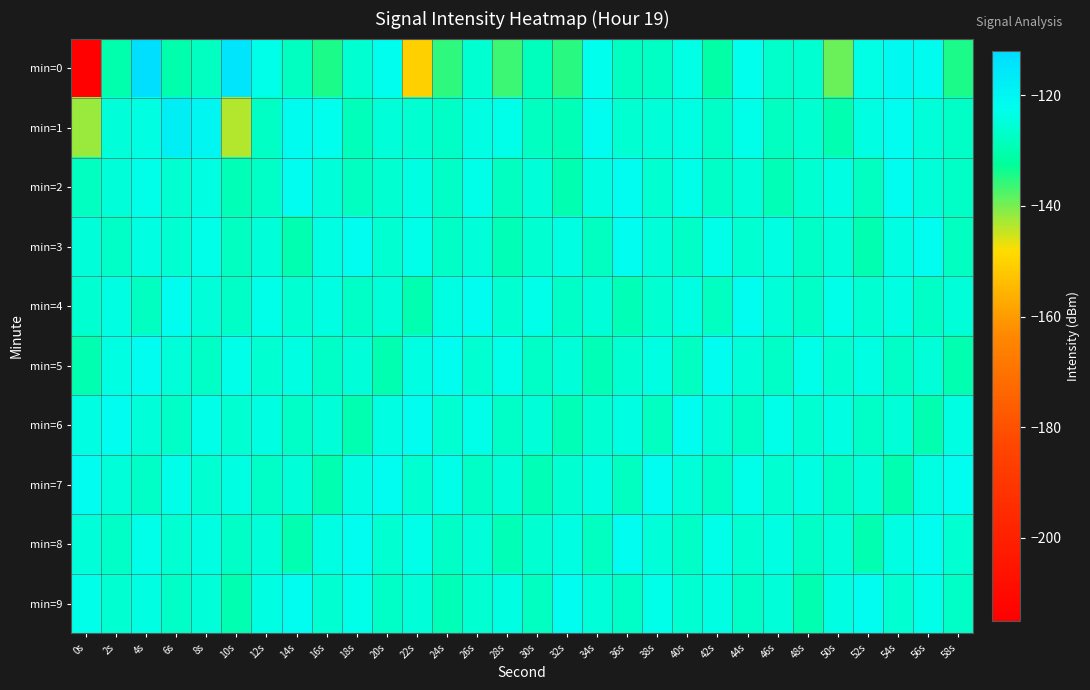

Reading right to left, extract all data points from this chart.

min=0: 58s=-134.4	56s=-121.5	54s=-120.7	52s=-123.3	50s=-139.3	48s=-126.0	46s=-126.6	44s=-122.7	42s=-131.3	40s=-123.4	38s=-127.7	36s=-128.0	34s=-122.7	32s=-135.0	30s=-128.3	28s=-136.2	26s=-125.9	24s=-135.4	22s=-150.5	20s=-122.4	18s=-125.8	16s=-134.4	14s=-127.9	12s=-123.2	10s=-114.7	8s=-127.8	6s=-130.2	4s=-113.0	2s=-130.2	0s=-214.1
min=1: 58s=-127.0	56s=-125.0	54s=-122.0	52s=-124.0	50s=-130.0	48s=-126.0	46s=-128.0	44s=-123.0	42s=-127.0	40s=-124.0	38s=-125.0	36s=-126.0	34s=-122.0	32s=-129.0	30s=-128.0	28s=-123.0	26s=-124.0	24s=-127.0	22s=-126.0	20s=-125.0	18s=-128.7	16s=-122.8	14s=-121.5	12s=-127.4	10s=-143.7	8s=-120.1	6s=-117.8	4s=-123.9	2s=-125.0	0s=-142.1
min=2: 58s=-127.0	56s=-125.0	54s=-122.0	52s=-128.0	50s=-124.0	48s=-126.0	46s=-129.0	44s=-125.0	42s=-127.0	40s=-123.0	38s=-126.0	36s=-122.0	34s=-124.0	32s=-130.0	30s=-125.0	28s=-128.0	26s=-123.0	24s=-127.0	22s=-124.0	20s=-126.0	18s=-128.0	16s=-125.0	14s=-122.0	12s=-127.0	10s=-129.0	8s=-124.0	6s=-126.0	4s=-123.0	2s=-125.0	0s=-128.0
min=3: 58s=-128.0	56s=-122.0	54s=-124.0	52s=-130.0	50s=-125.0	48s=-127.0	46s=-124.0	44s=-126.0	42s=-123.0	40s=-127.0	38s=-125.0	36s=-122.0	34s=-128.0	32s=-124.0	30s=-126.0	28s=-129.0	26s=-125.0	24s=-127.0	22s=-123.0	20s=-126.0	18s=-122.0	16s=-124.0	14s=-130.0	12s=-125.0	10s=-128.0	8s=-123.0	6s=-126.0	4s=-124.0	2s=-127.0	0s=-125.0
min=4: 58s=-125.0	56s=-127.0	54s=-124.0	52s=-126.0	50s=-123.0	48s=-127.0	46s=-125.0	44s=-122.0	42s=-128.0	40s=-124.0	38s=-126.0	36s=-129.0	34s=-125.0	32s=-127.0	30s=-123.0	28s=-126.0	26s=-122.0	24s=-124.0	22s=-130.0	20s=-125.0	18s=-127.0	16s=-124.0	14s=-126.0	12s=-123.0	10s=-127.0	8s=-125.0	6s=-122.0	4s=-128.0	2s=-124.0	0s=-126.0
min=5: 58s=-130.0	56s=-125.0	54s=-127.0	52s=-124.0	50s=-126.0	48s=-123.0	46s=-127.0	44s=-125.0	42s=-122.0	40s=-128.0	38s=-124.0	36s=-126.0	34s=-129.0	32s=-125.0	30s=-127.0	28s=-123.0	26s=-126.0	24s=-122.0	22s=-124.0	20s=-130.0	18s=-125.0	16s=-127.0	14s=-124.0	12s=-126.0	10s=-123.0	8s=-127.0	6s=-125.0	4s=-122.0	2s=-124.0	0s=-130.0
min=6: 58s=-124.0	56s=-130.0	54s=-125.0	52s=-127.0	50s=-124.0	48s=-126.0	46s=-123.0	44s=-127.0	42s=-125.0	40s=-122.0	38s=-128.0	36s=-124.0	34s=-126.0	32s=-129.0	30s=-125.0	28s=-127.0	26s=-123.0	24s=-126.0	22s=-122.0	20s=-124.0	18s=-130.0	16s=-125.0	14s=-127.0	12s=-124.0	10s=-126.0	8s=-123.0	6s=-127.0	4s=-125.0	2s=-122.0	0s=-124.0
min=7: 58s=-122.0	56s=-124.0	54s=-130.0	52s=-125.0	50s=-127.0	48s=-124.0	46s=-126.0	44s=-123.0	42s=-127.0	40s=-125.0	38s=-122.0	36s=-128.0	34s=-124.0	32s=-126.0	30s=-129.0	28s=-125.0	26s=-127.0	24s=-123.0	22s=-126.0	20s=-122.0	18s=-124.0	16s=-130.0	14s=-125.0	12s=-127.0	10s=-124.0	8s=-126.0	6s=-123.0	4s=-127.0	2s=-125.0	0s=-122.0
min=8: 58s=-126.0	56s=-122.0	54s=-124.0	52s=-130.0	50s=-125.0	48s=-127.0	46s=-124.0	44s=-126.0	42s=-123.0	40s=-127.0	38s=-125.0	36s=-122.0	34s=-128.0	32s=-124.0	30s=-126.0	28s=-129.0	26s=-125.0	24s=-127.0	22s=-123.0	20s=-126.0	18s=-122.0	16s=-124.0	14s=-130.0	12s=-125.0	10s=-127.0	8s=-124.0	6s=-126.0	4s=-123.0	2s=-127.0	0s=-125.0
min=9: 58s=-127.0	56s=-123.0	54s=-126.0	52s=-122.0	50s=-124.0	48s=-130.0	46s=-125.0	44s=-127.0	42s=-124.0	40s=-126.0	38s=-123.0	36s=-127.0	34s=-125.0	32s=-122.0	30s=-128.0	28s=-124.0	26s=-126.0	24s=-129.0	22s=-125.0	20s=-127.0	18s=-123.0	16s=-126.0	14s=-122.0	12s=-124.0	10s=-130.0	8s=-125.0	6s=-127.0	4s=-124.0	2s=-126.0	0s=-123.0